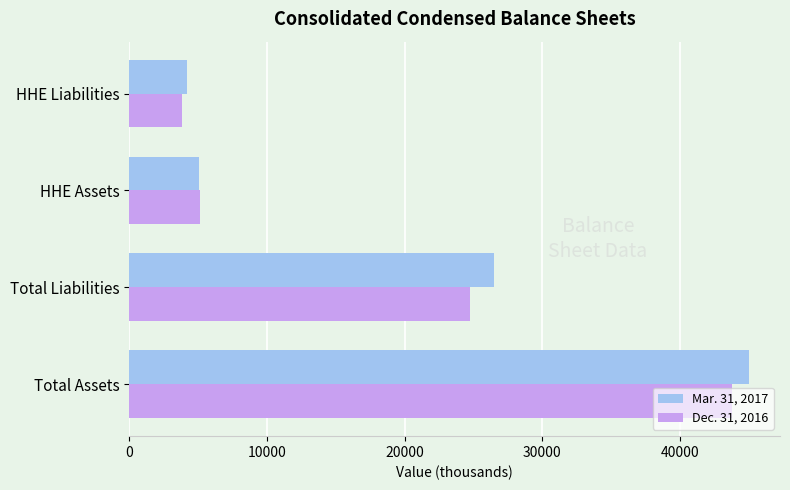

At which label does Dec. 31, 2016 reach its peak?

Total Assets